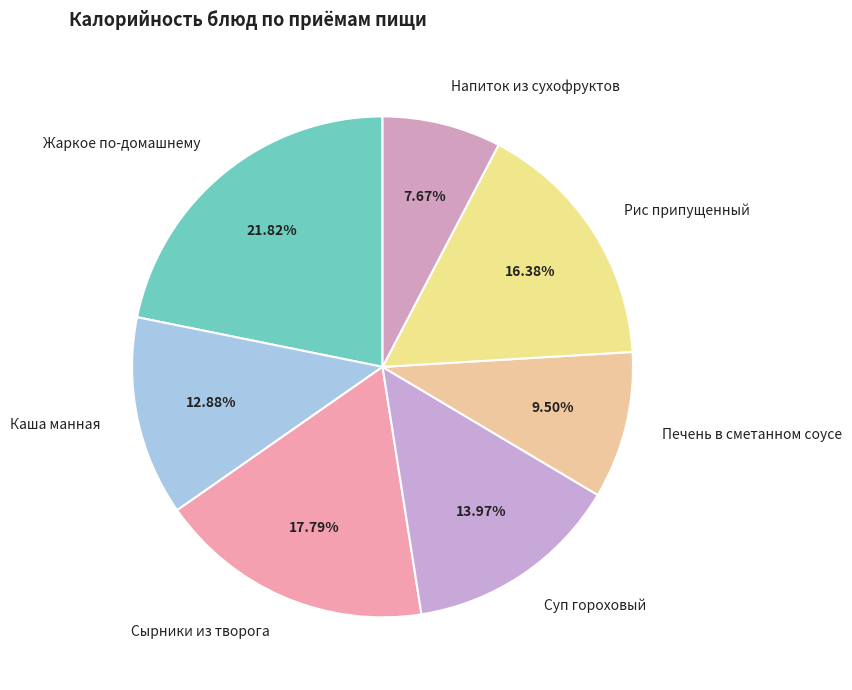

Between Сырники из творога and Напиток из сухофруктов, which is larger?

Сырники из творога